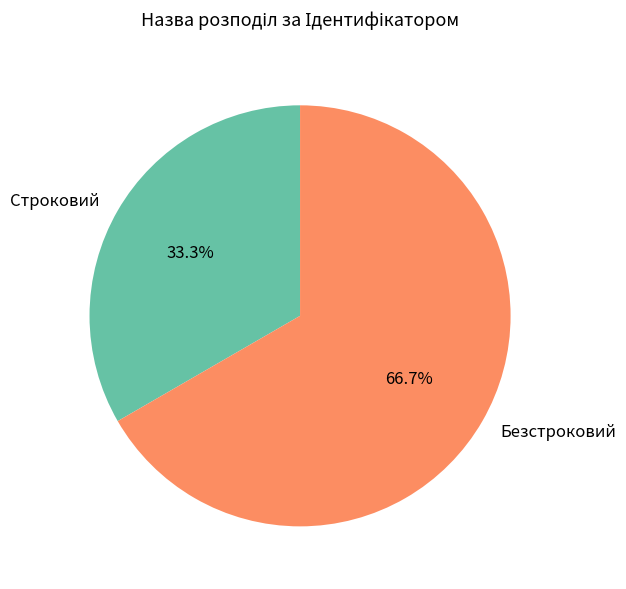

Combined, do Строковий and Безстроковий account for over 50%?

Yes